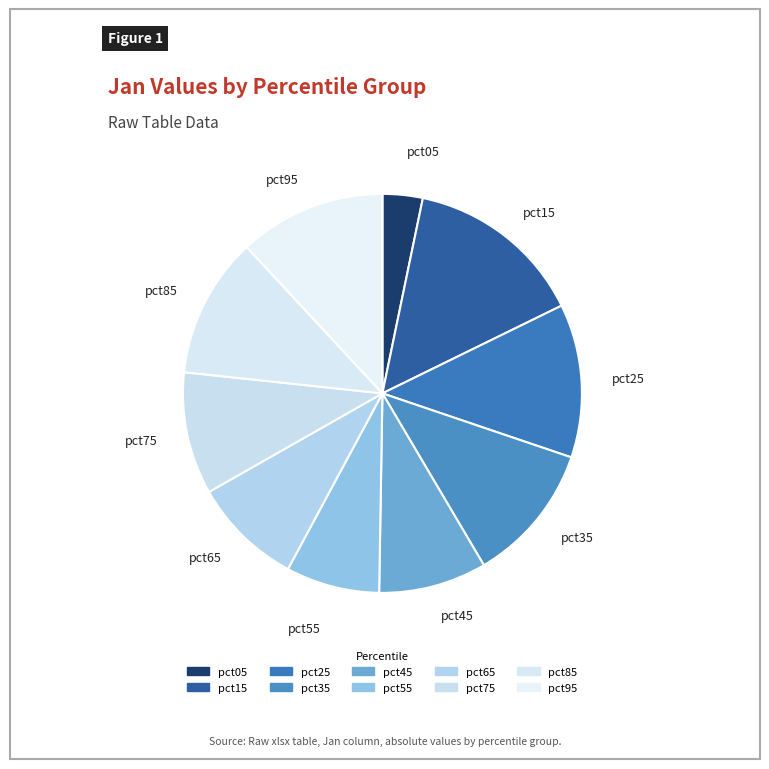

What is the smallest slice in the pie chart?

pct05